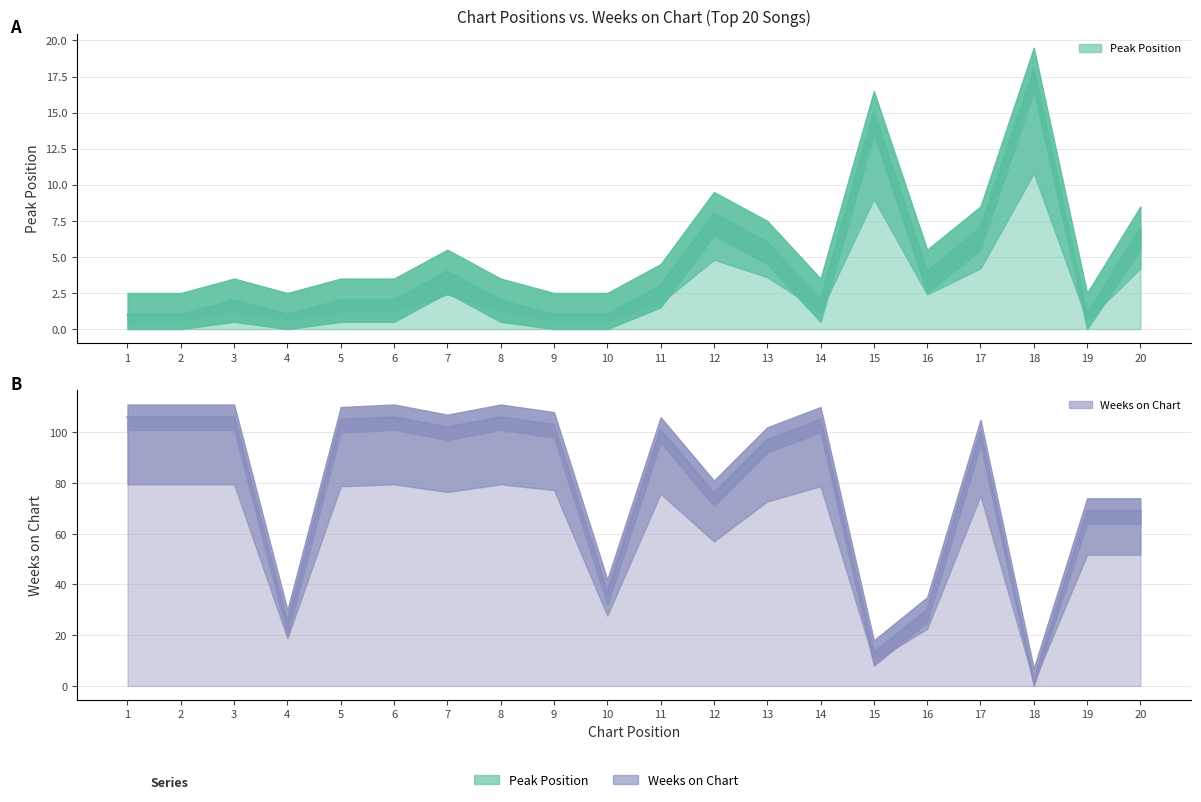

Reading left to right, what are all the values shown in this chart?

Peak Position: 1=1	2=1	3=2	4=1	5=2	6=2	7=4	8=2	9=1	10=1	11=3	12=8	13=6	14=2	15=15	16=4	17=7	18=18	19=1	20=7
Weeks on Chart: 1=106	2=106	3=106	4=25	5=105	6=106	7=102	8=106	9=103	10=37	11=101	12=76	13=97	14=105	15=13	16=30	17=100	18=2	19=69	20=69